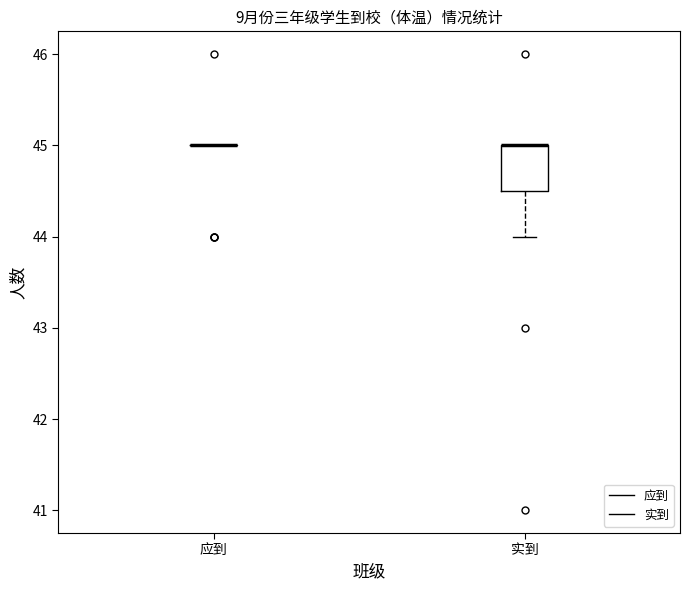

Which box is the tallest, from its lower edge to its upper edge?

实到